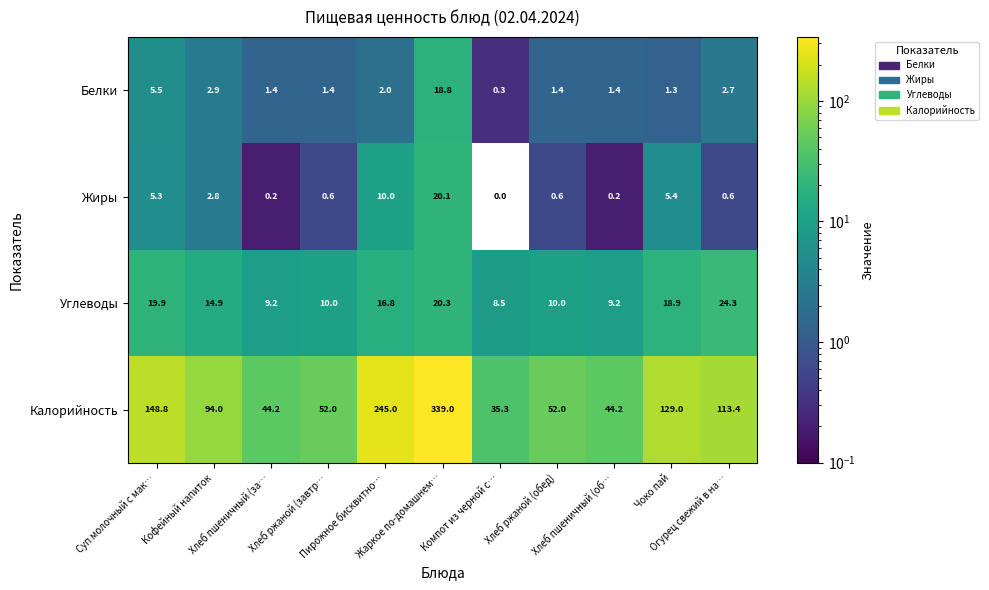

List the series in order of their peak value, highest first.

Калорийность, Углеводы, Жиры, Белки